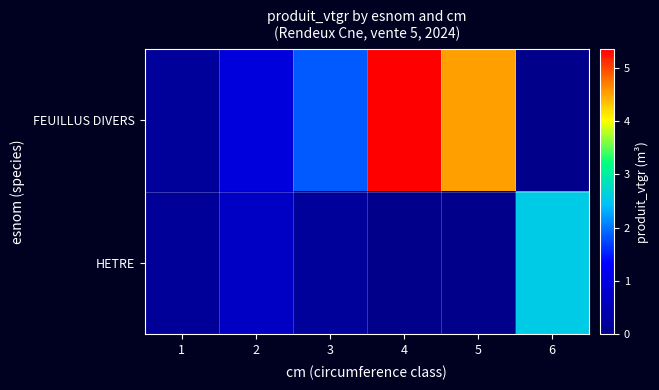

Rank the series at 5 from lowest to highest value.

HETRE, FEUILLUS DIVERS